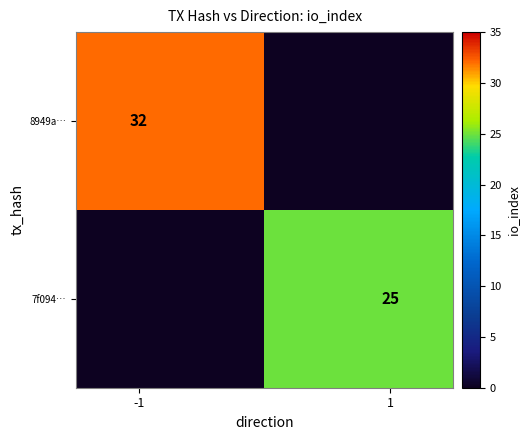

Rank the series by their average value, from highest to lowest.

8949a…, 7f094…